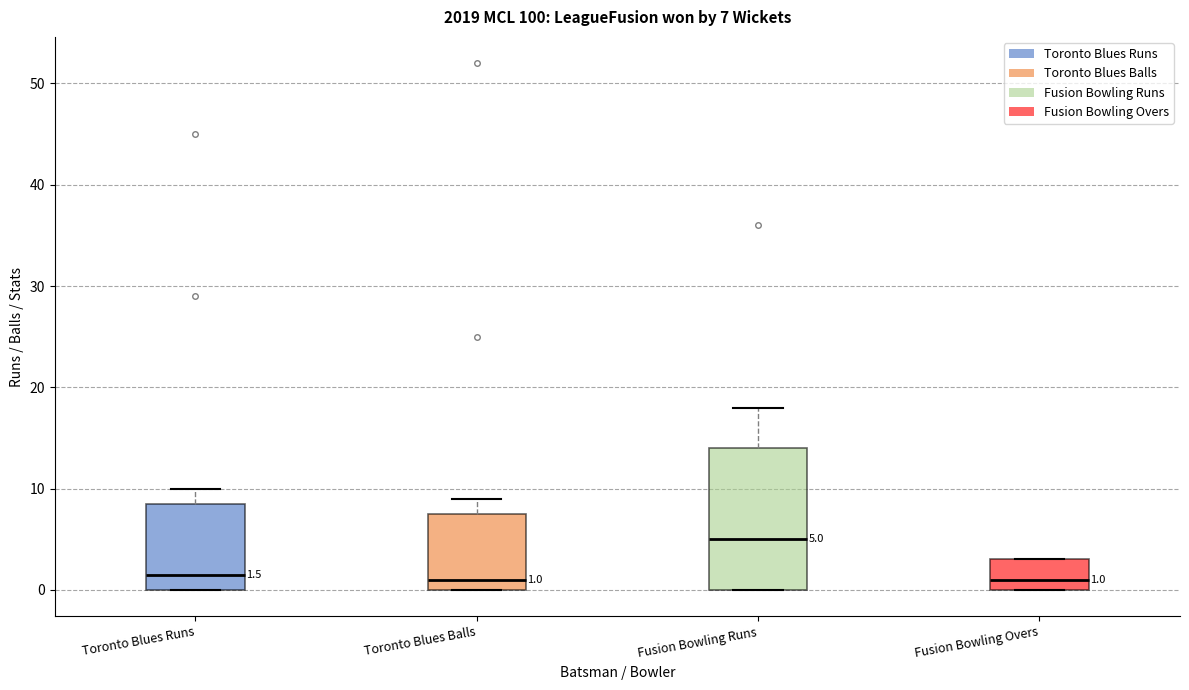

Comparing the boxes themselves (not the whiskers), which one is the tallest?

Fusion Bowling Runs